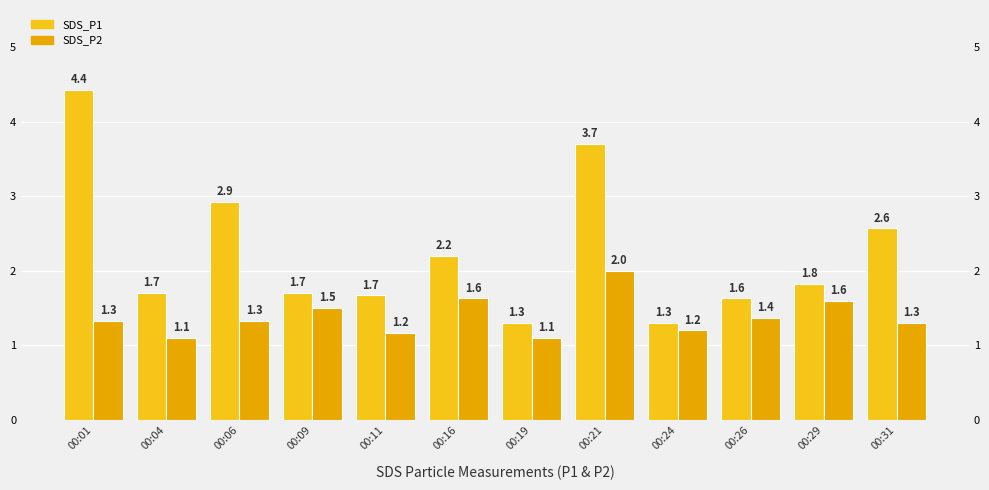

What is the value of the SDS_P2 bar at the 2nd from the left?

1.1